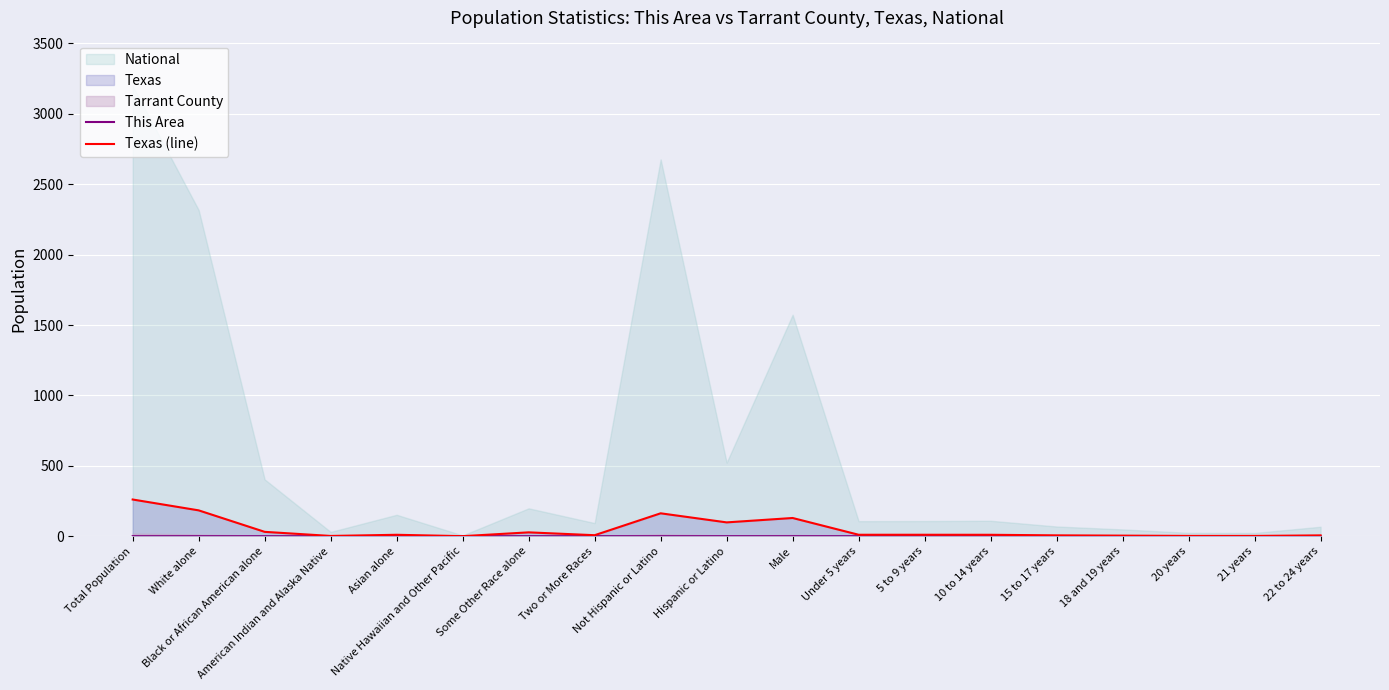

Read the Texas (line) value at 20 years.

2.0